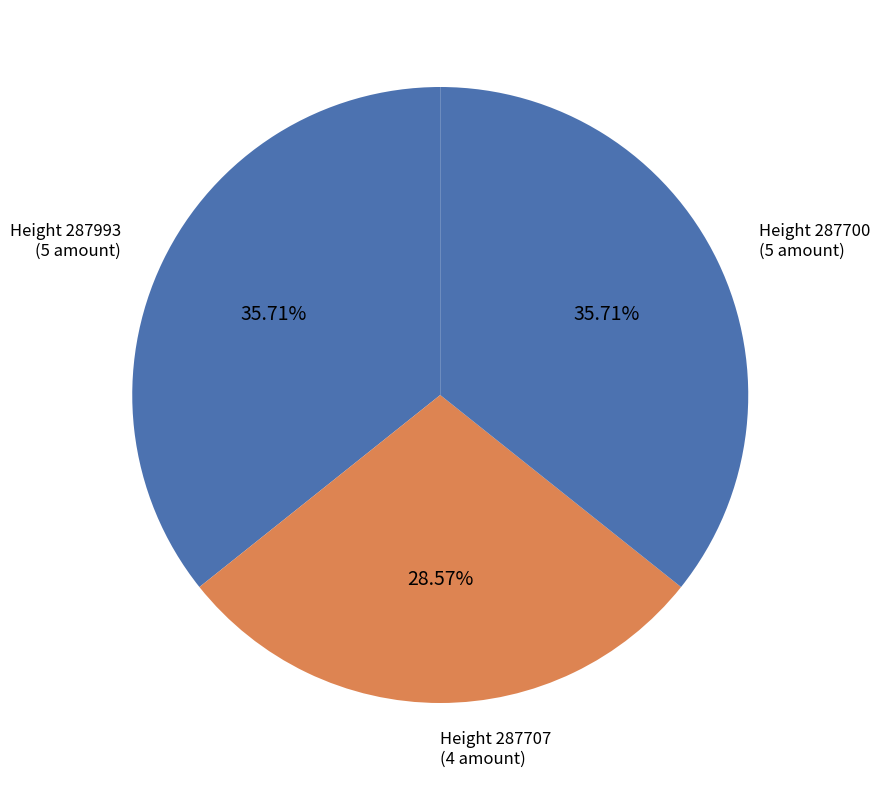

Does Height 287993 represent more than half of the total?

No